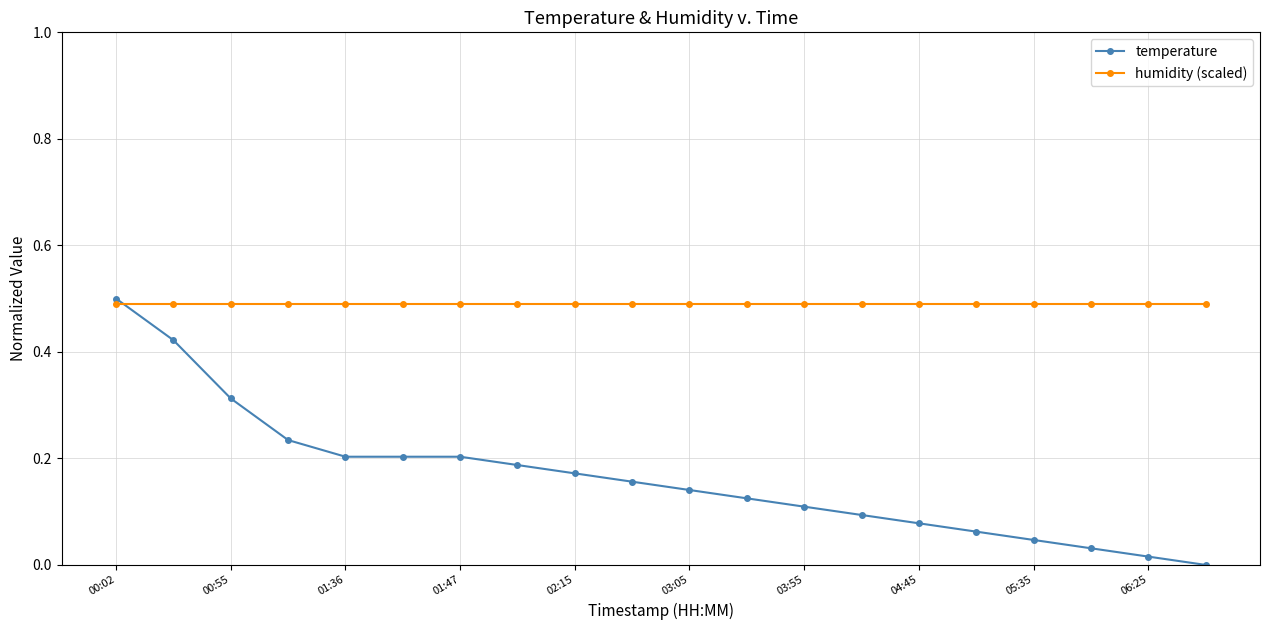

Which series has the largest range (max minus min)?

temperature